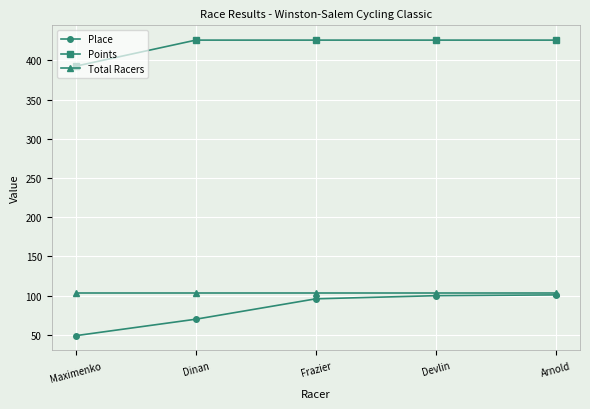

What is the average value of the Total Racers series?

103.0